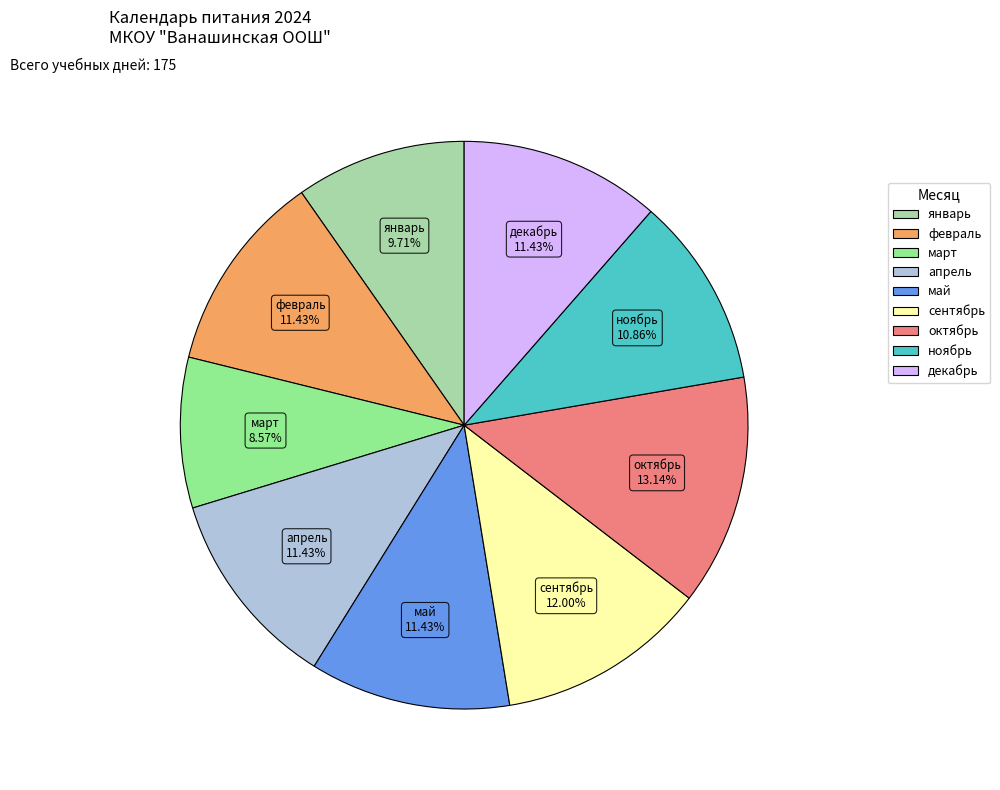

What percentage is NOT represented by март?

91.4%